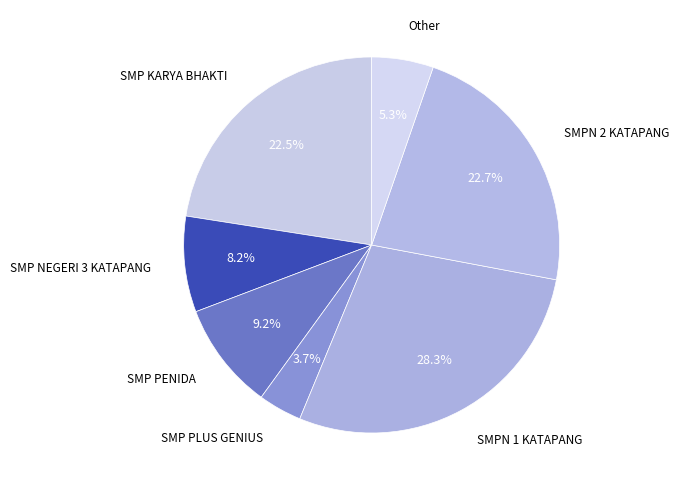

What is the ratio of the value at SMPN 2 KATAPANG to the value at Other?

4.3